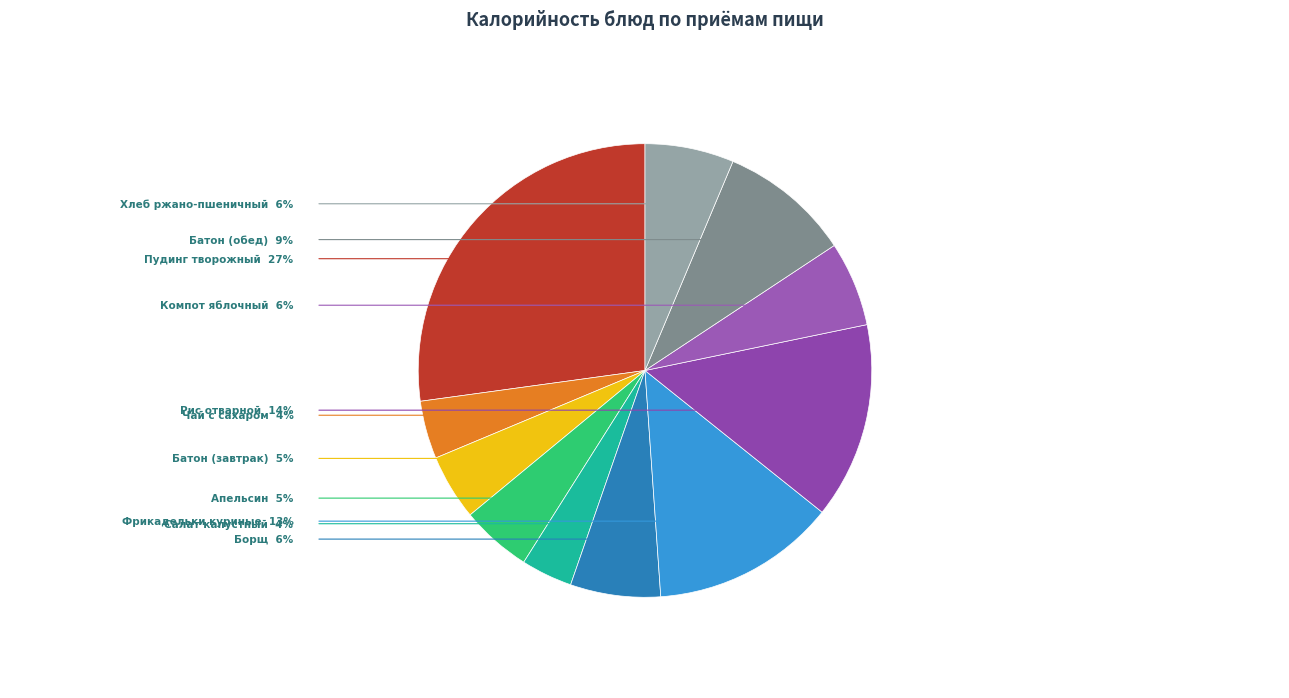

How many slices are in this pie chart?

11